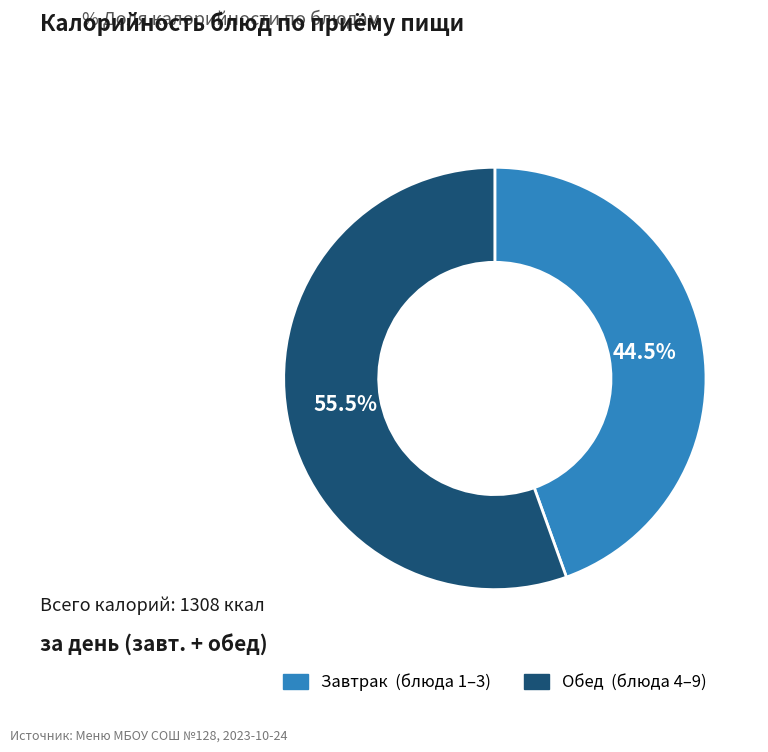

To the nearest percent, what is the difference between the largest and smallest slice percentages?

11%